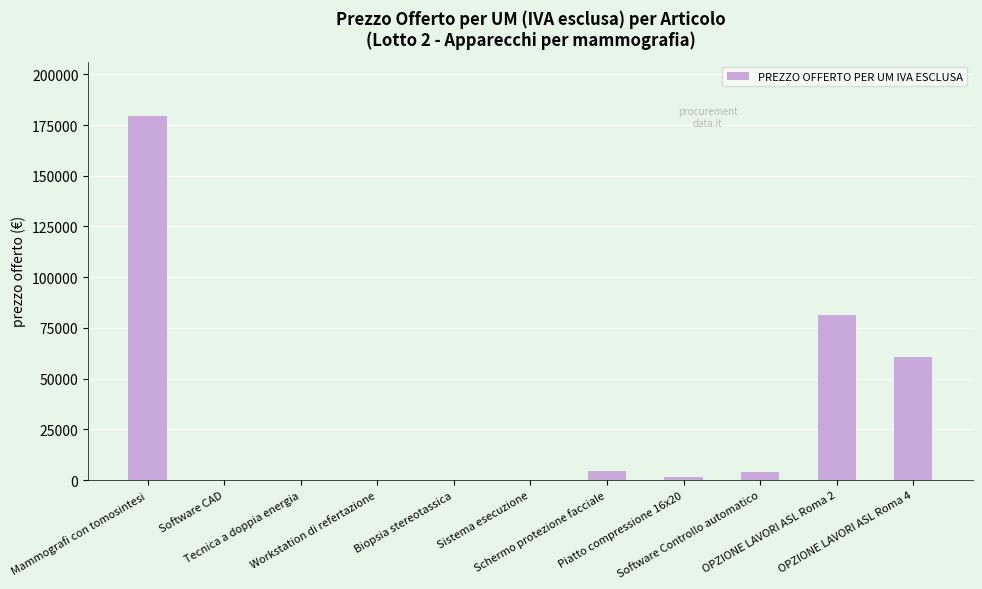

What is the maximum value shown in the chart?

179357.0